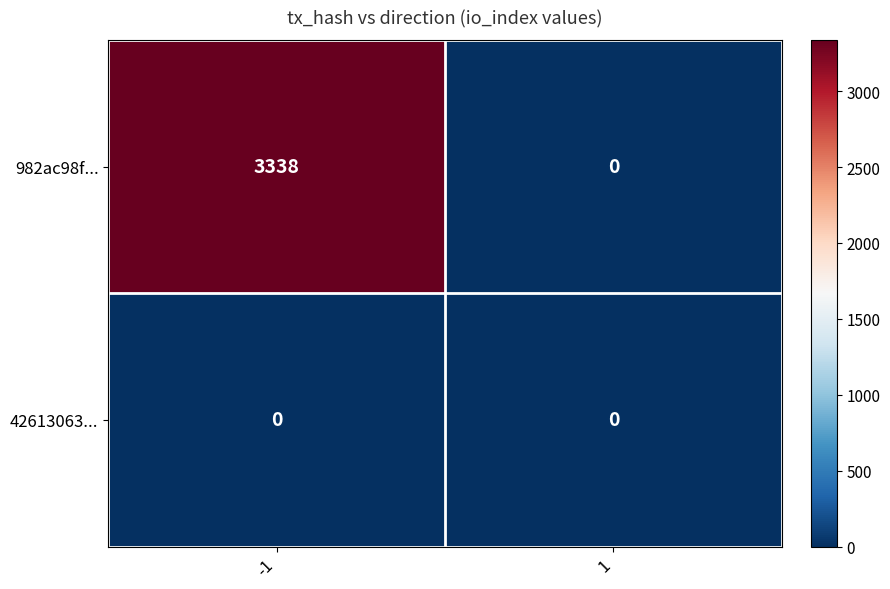

Reading left to right, extract all data points from this chart.

982ac98f...: 3338	0
42613063...: 0	0